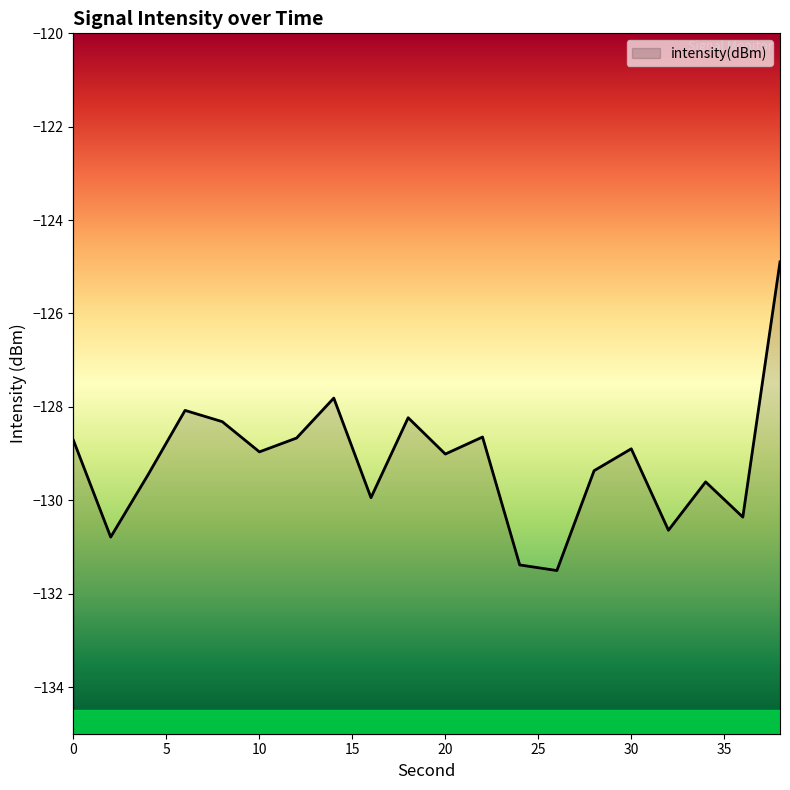

What is the difference between the values at 38 and 12?

3.8